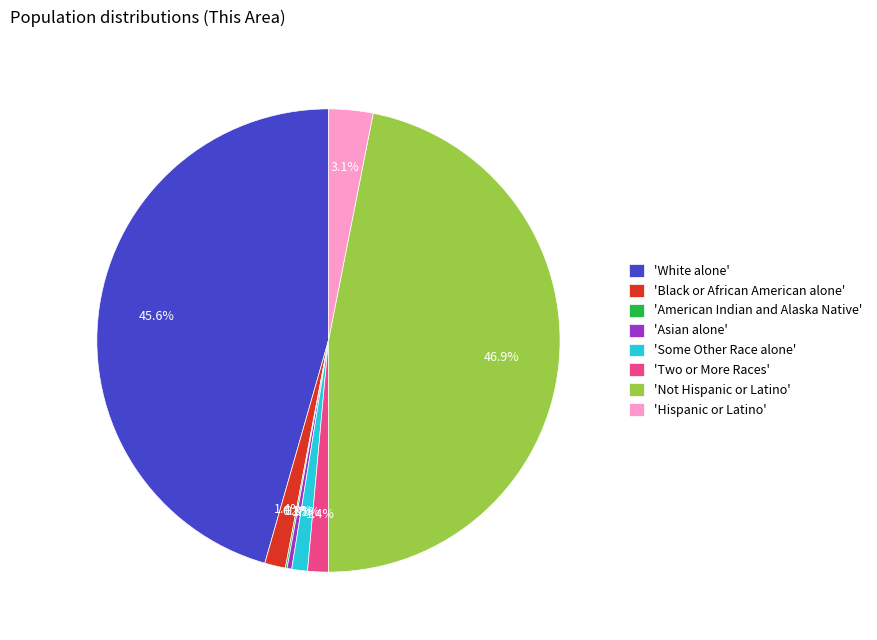

Which category has the biggest portion of the pie?

'Not Hispanic or Latino'